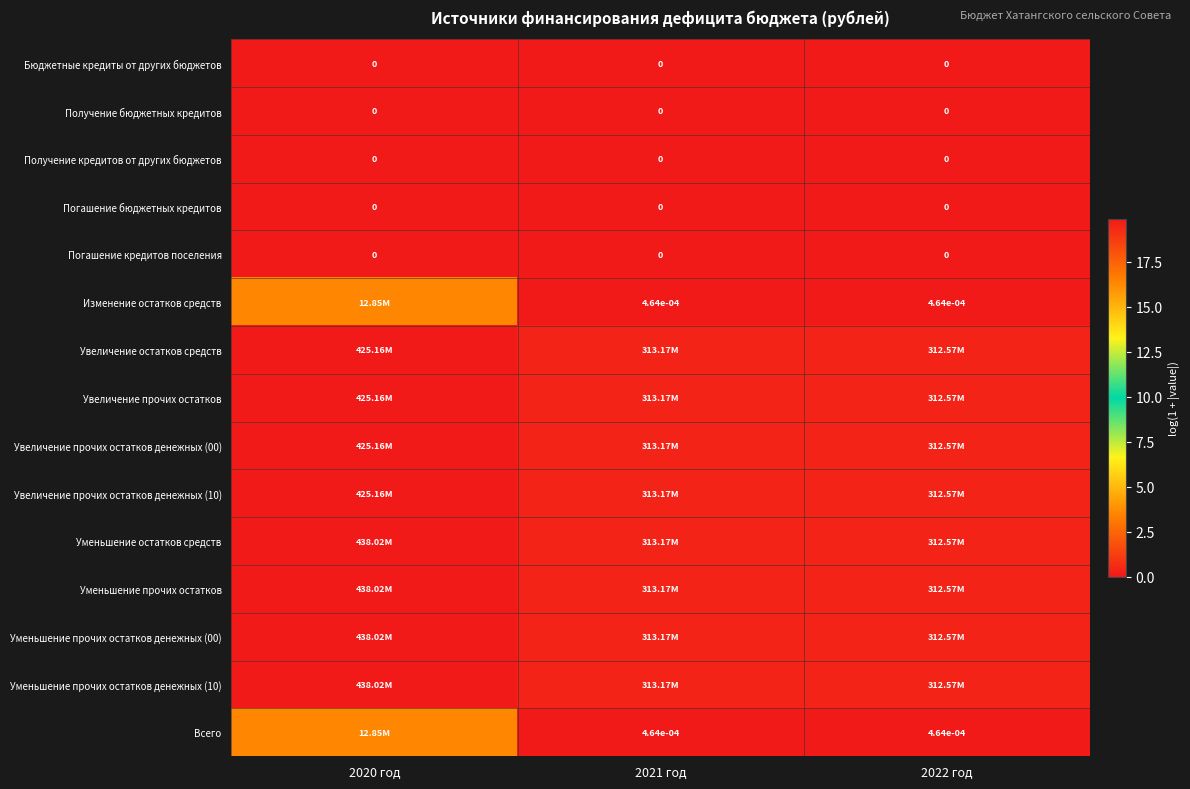

Which category has the lowest value across all series?

2020 год